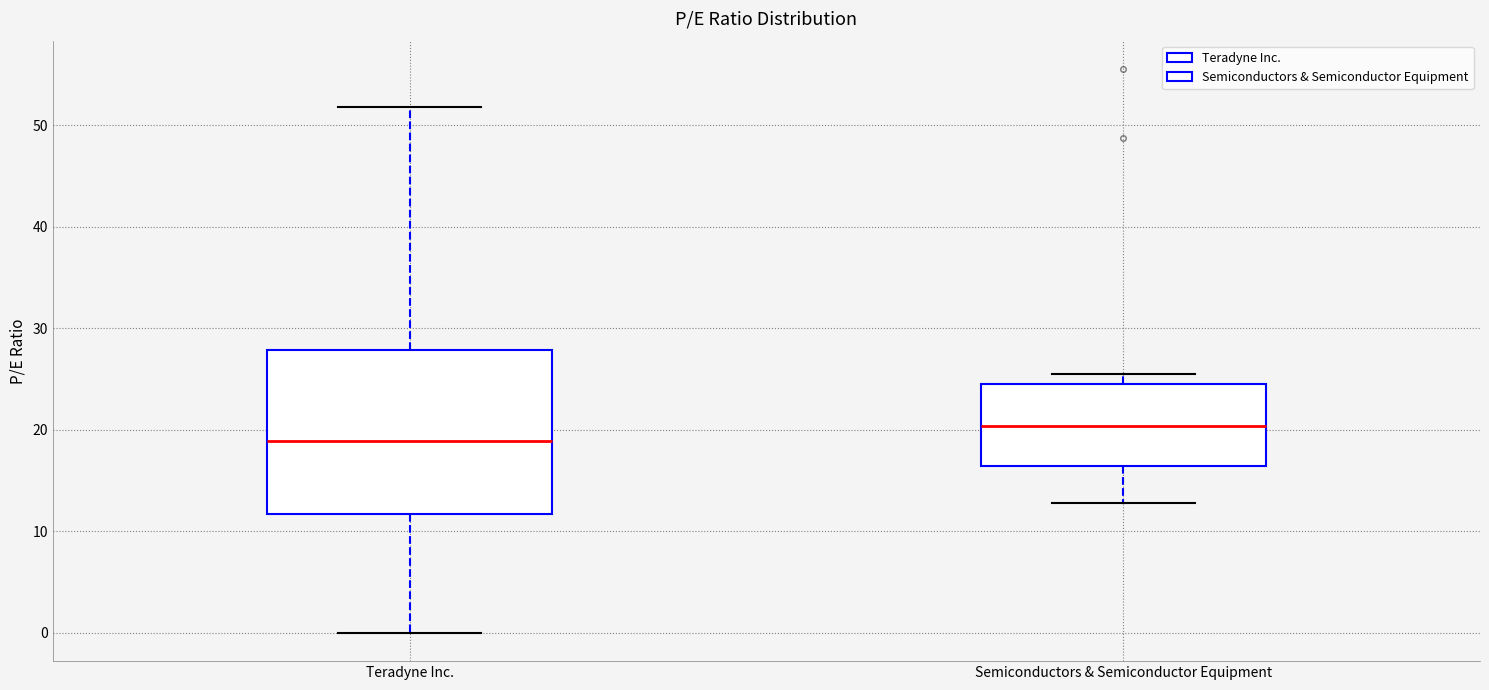

Where does the upper whisker of the box for Semiconductors & Semiconductor Equipment end on the y-axis? The values are not printed on the chart, so give them approximately, as read against the axis.

26